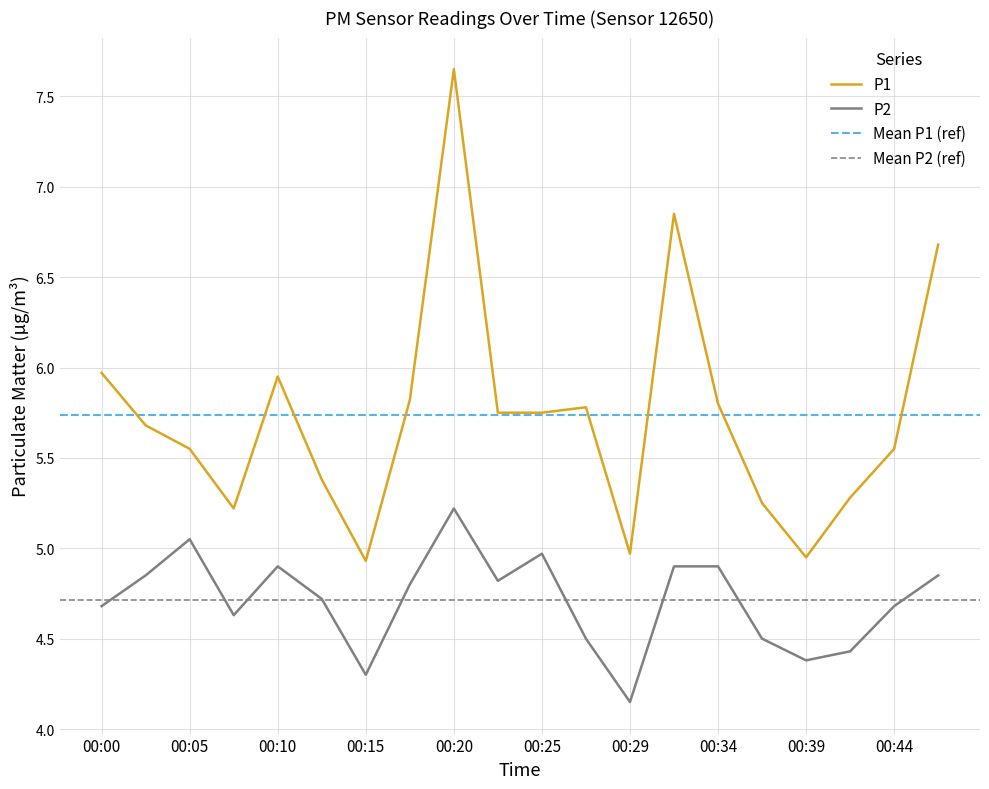

Does the chart have visible grid lines?

Yes